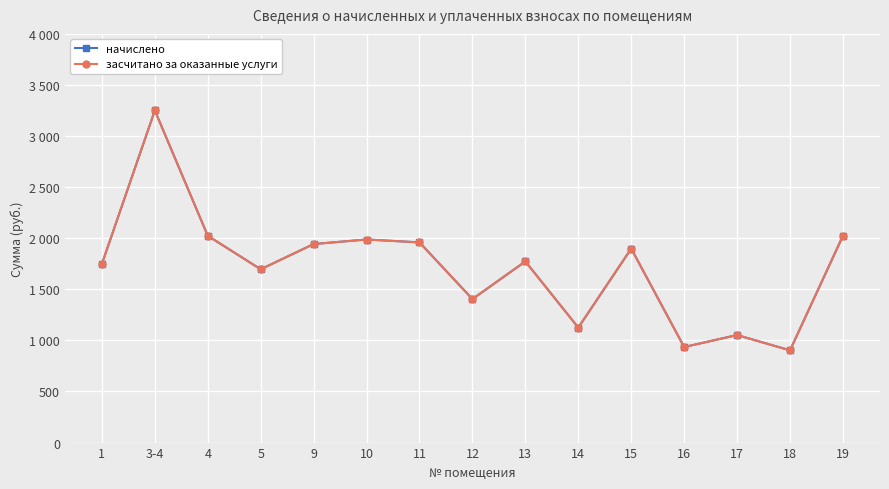

At which label is начислено closest to 2076?

4